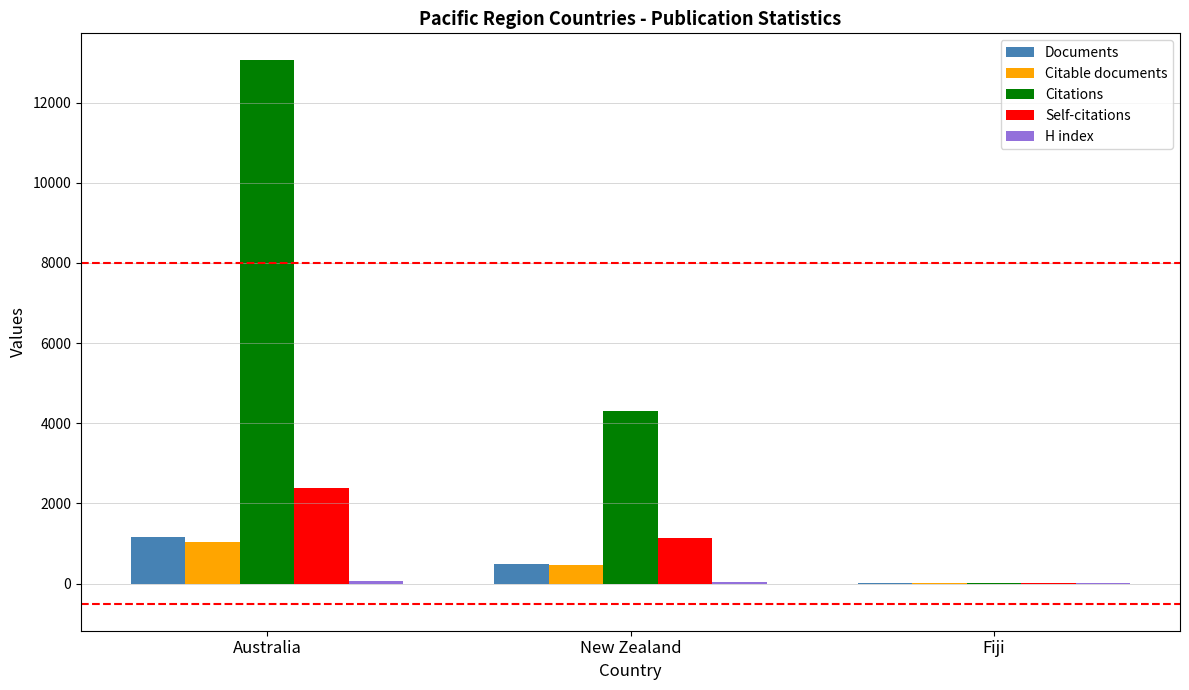

Is it true that Self-citations equals 1126 at New Zealand?

True